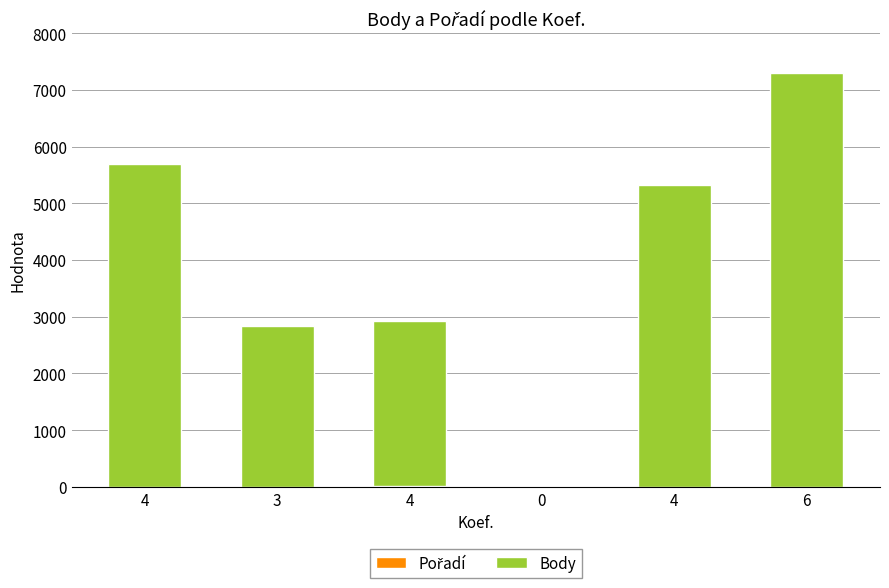

Count the number of data series in this chart.

2